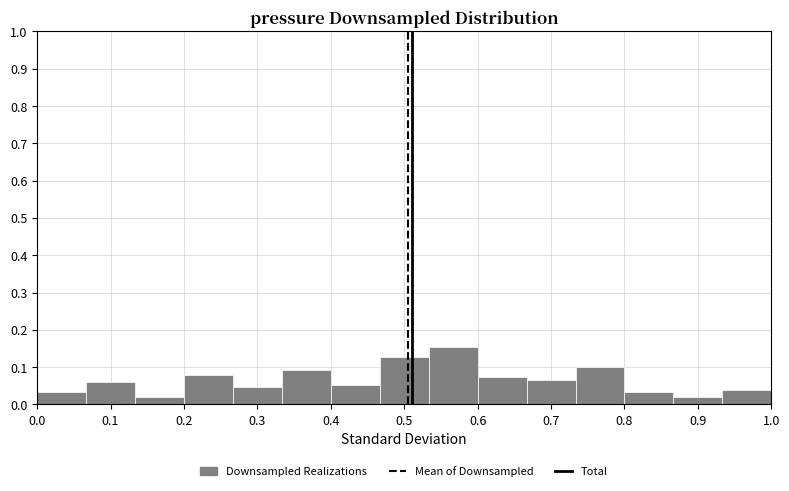

How tall is the bar that spans 0.87 to 0.93 on the x-axis? Neither the bar edges nor the heights are printed on the chart, so give them approximately, as read against the axes.

0.02